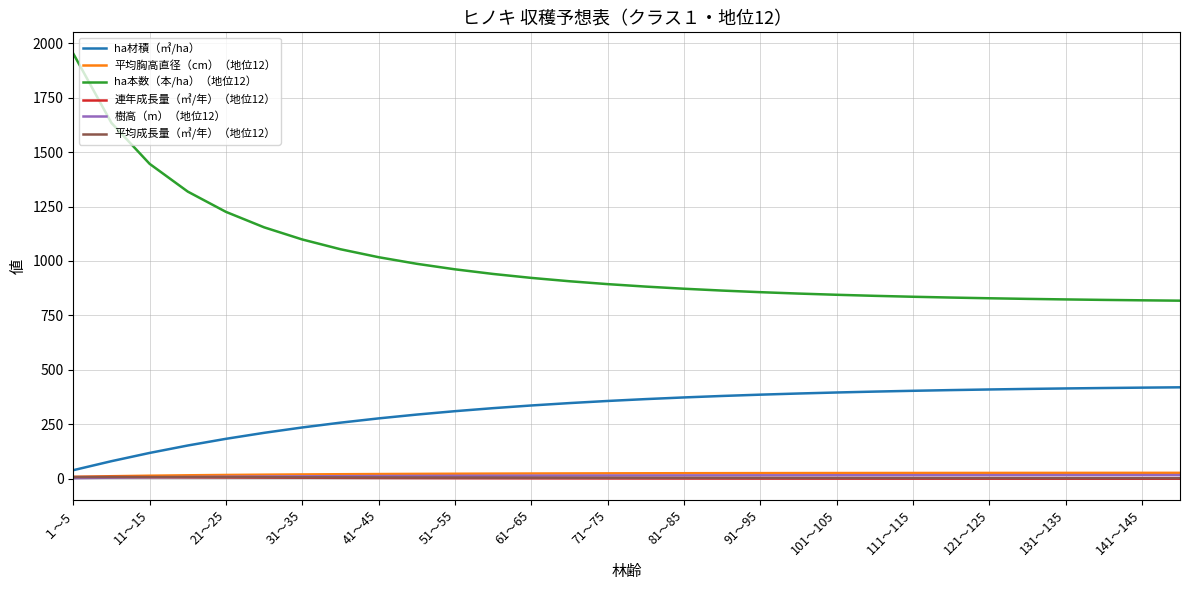

How many values in the ha本数（本/ha）（地位12） series exceed 893?

15